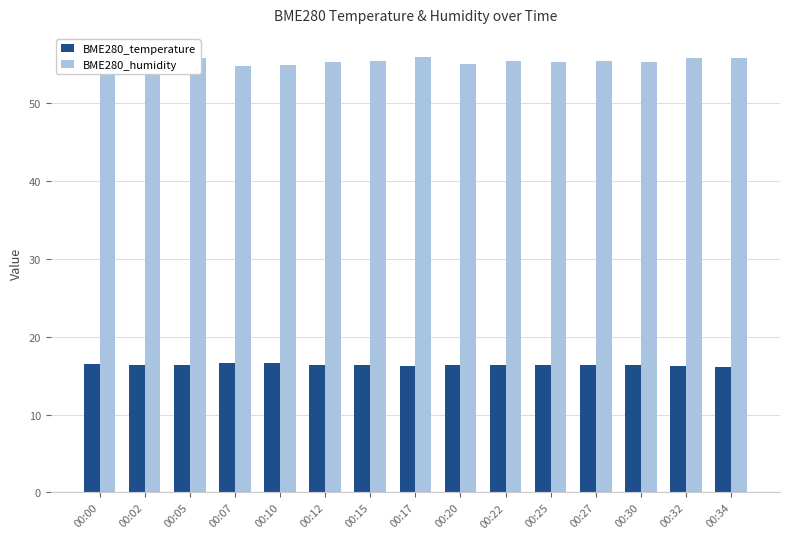

Which series has the largest total across all categories?

BME280_humidity